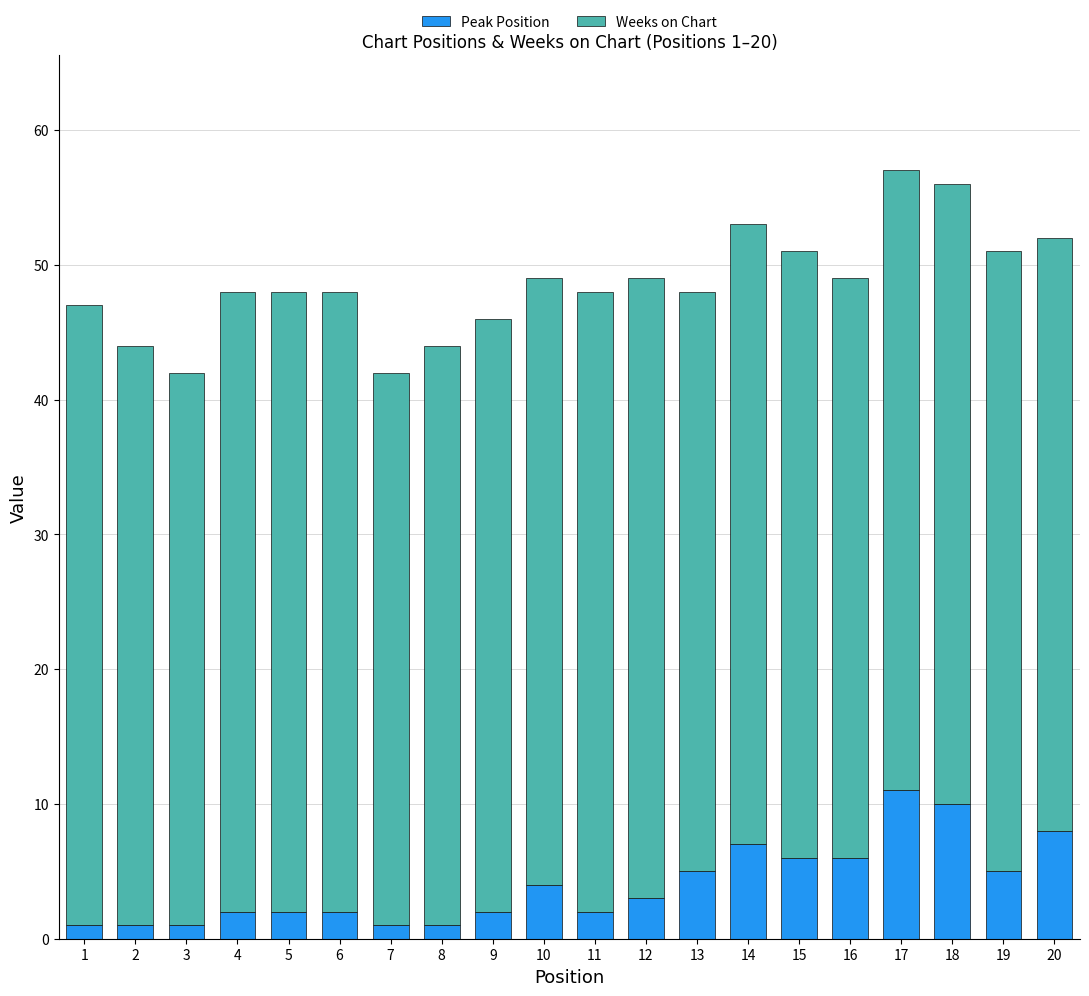

True or false: Peak Position has a value of 13 at 14.

False